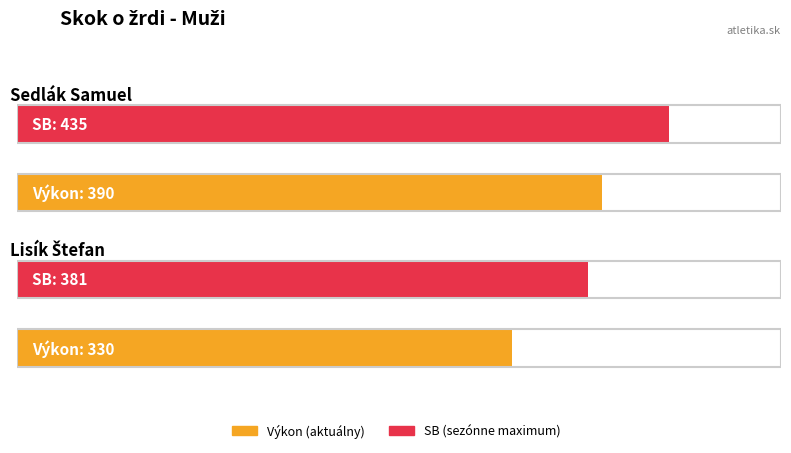

What position from the left is Sedlák Samuel?

1